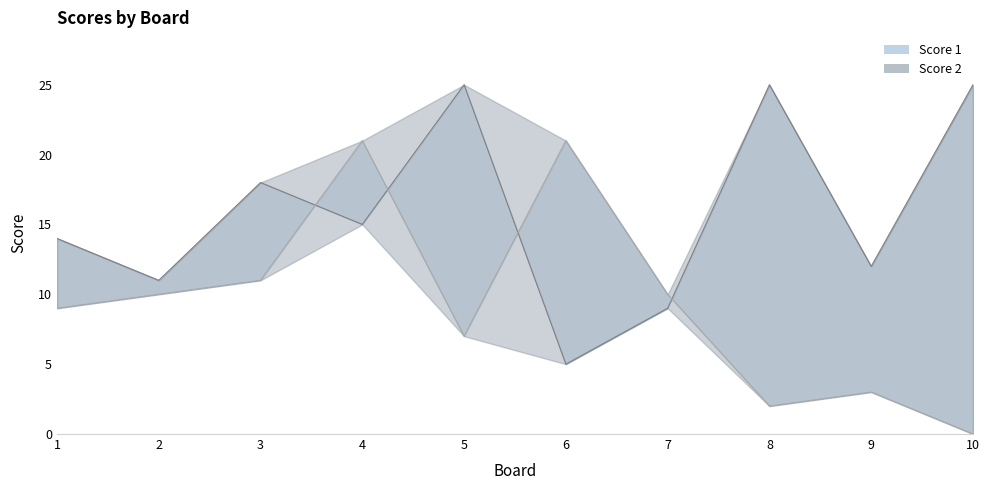

The Score 1 series shows 25 at 5. True or false?

True